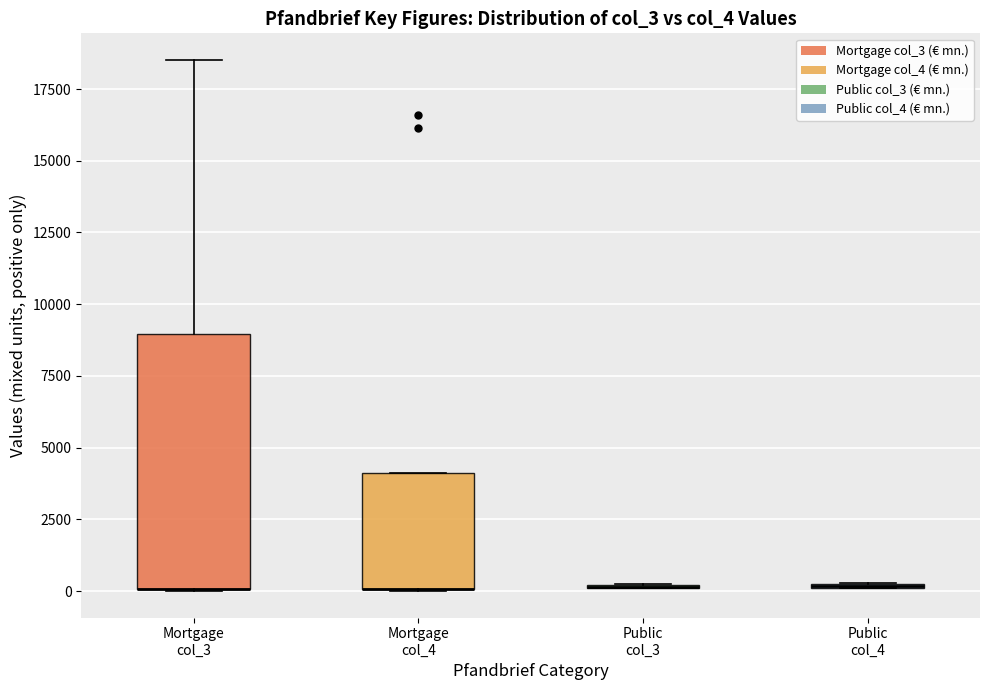

Comparing the boxes themselves (not the whiskers), which one is the tallest?

Mortgage col_3